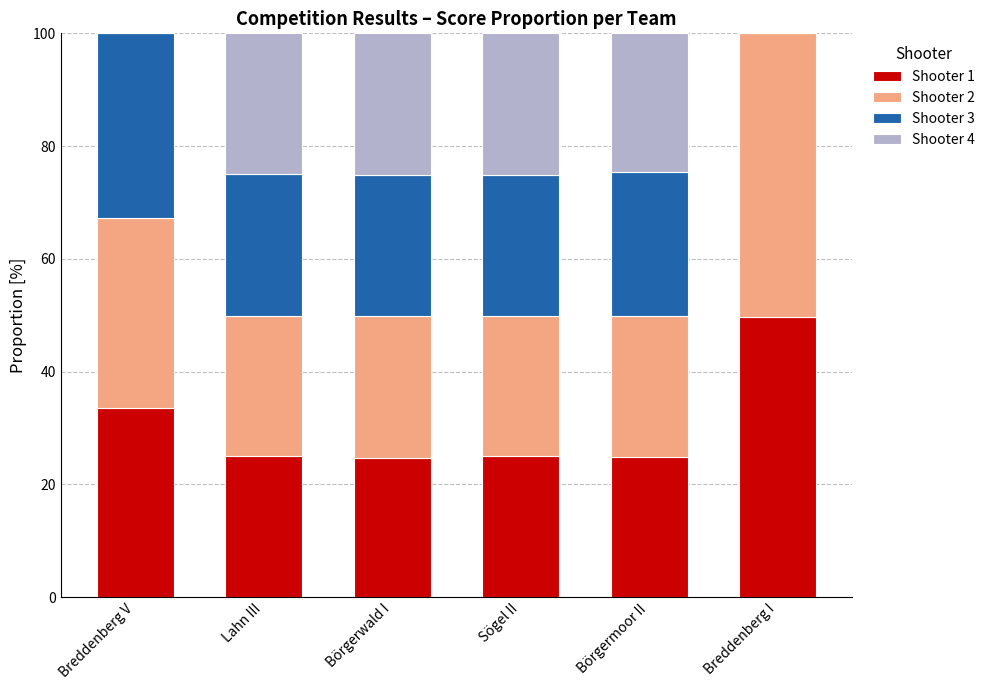

The value of Shooter 1 at Börgerwald I is 11.4. True or false?

False